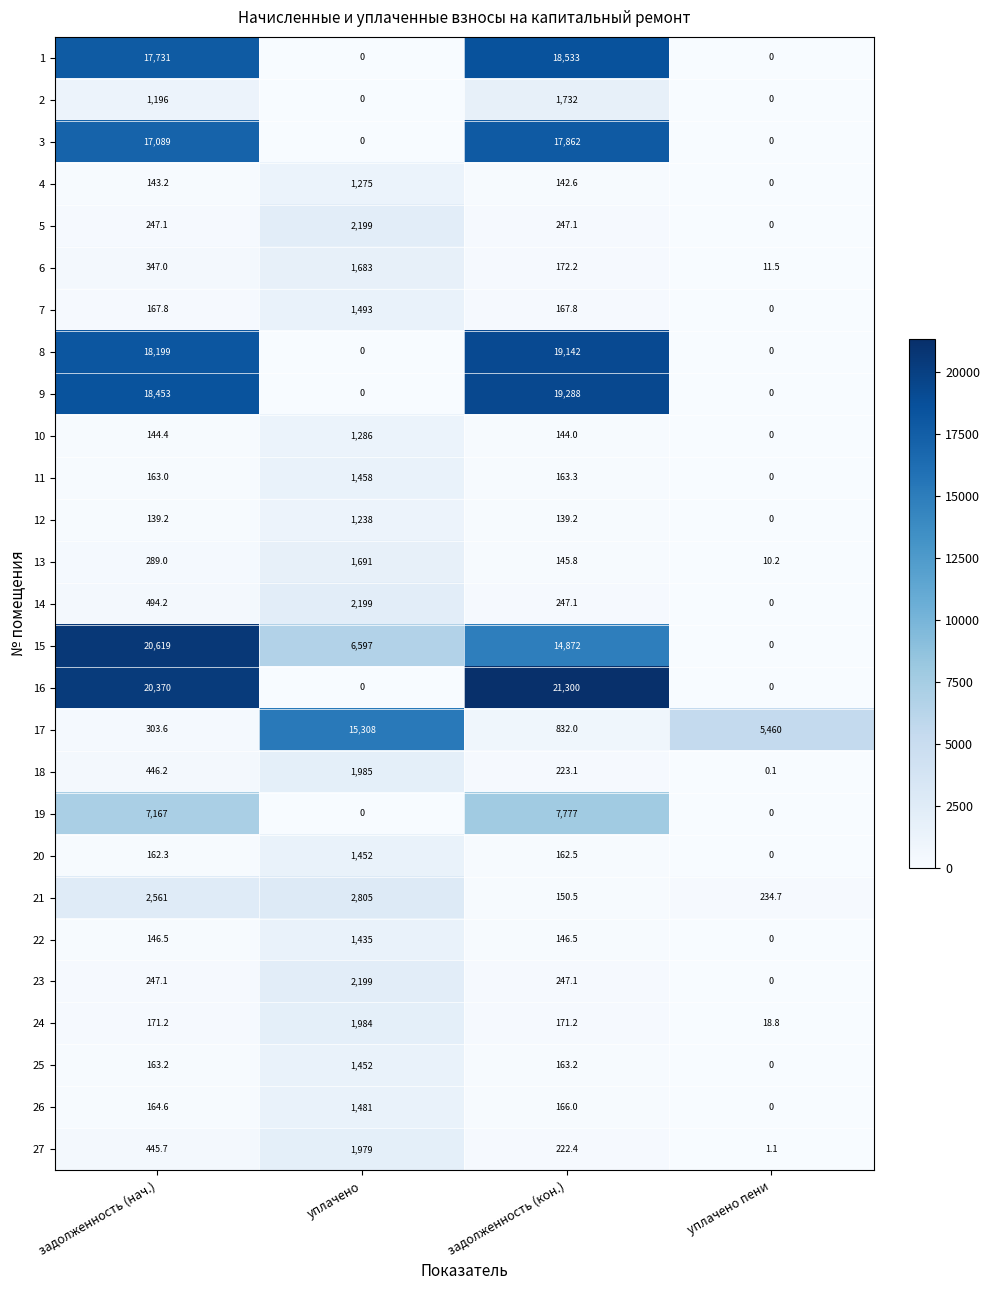

What is the total value across all series at задолженность (нач.)?

127770.3